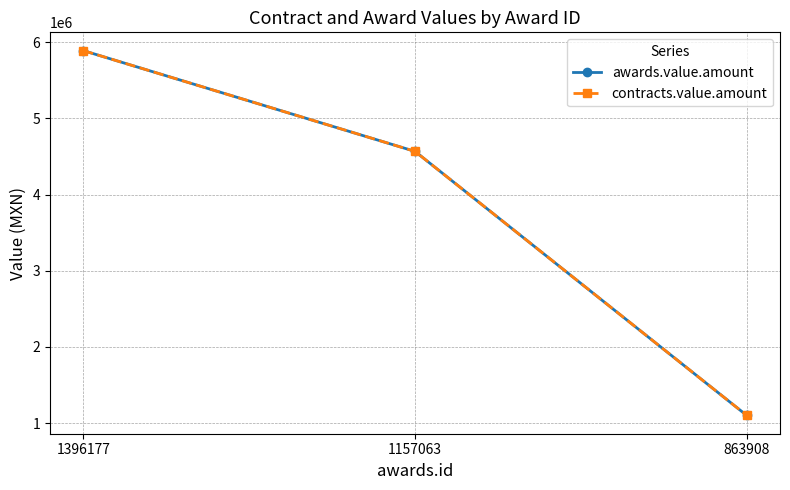

Which series has the largest range (max minus min)?

awards.value.amount